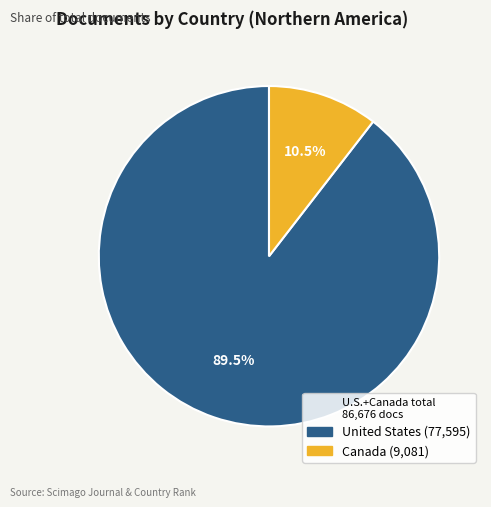

Is there any slice that represents more than half of the pie?

Yes